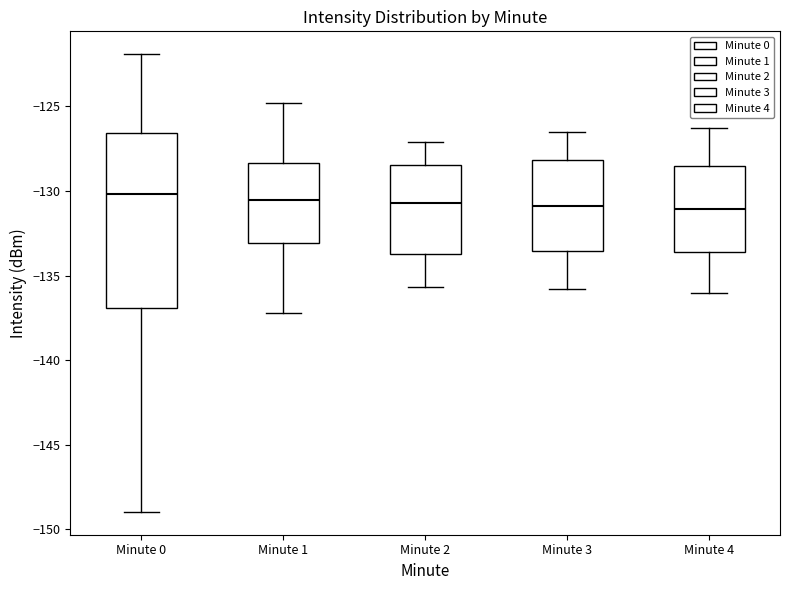

Which box is the tallest, from its lower edge to its upper edge?

Minute 0